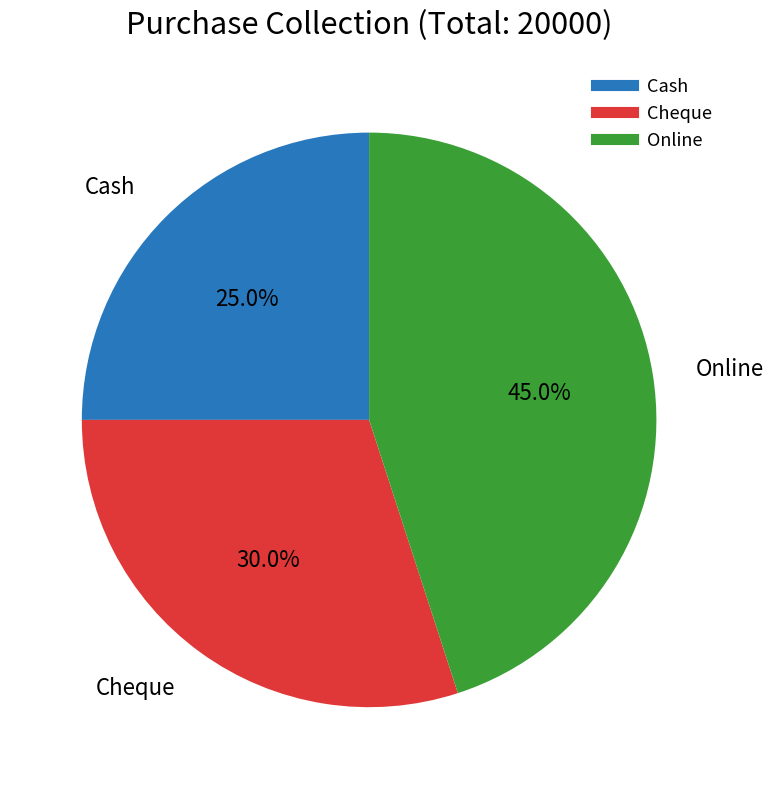

How many segments does this pie chart have?

3